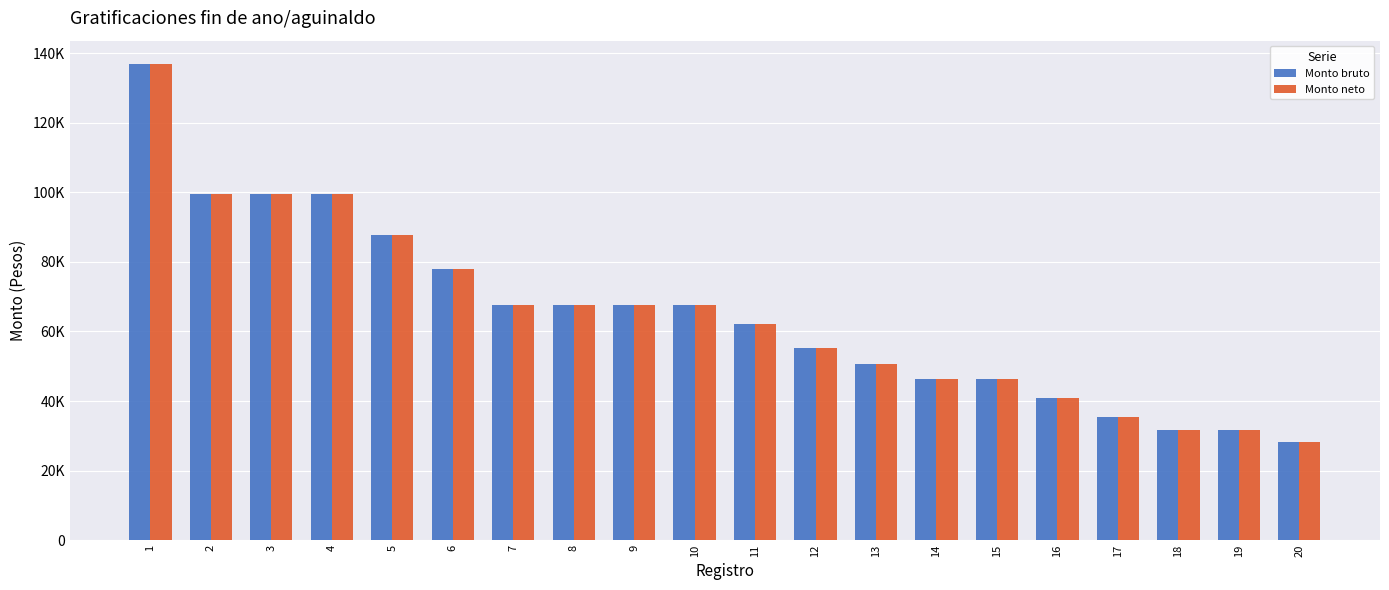

Are the bars horizontal?

No